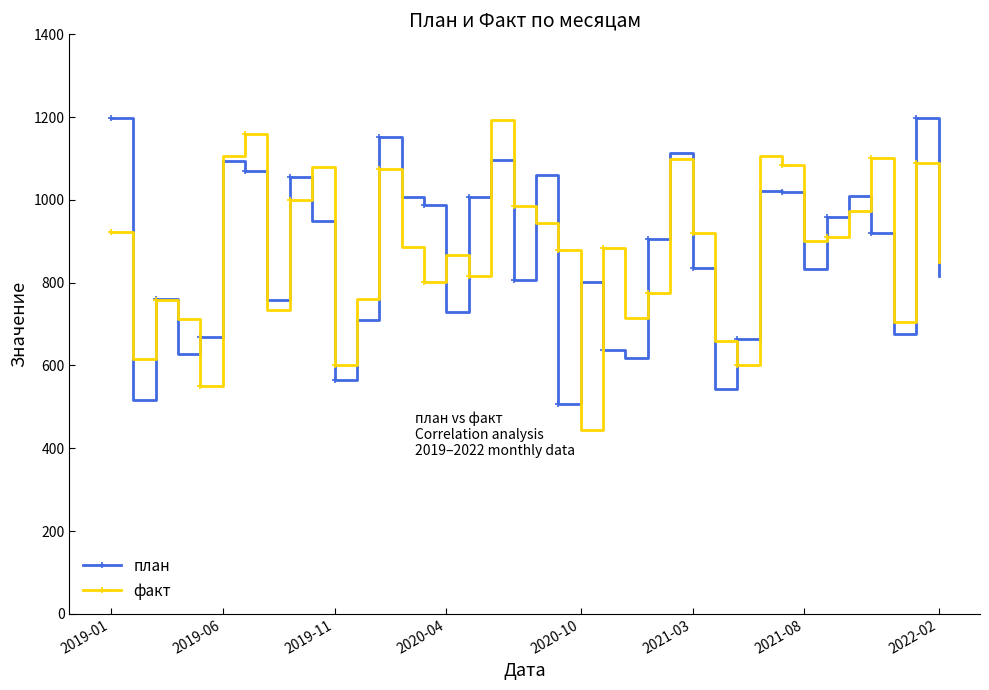

In факт, how many points are higher than both neighbors (excluding endpoints)?

11